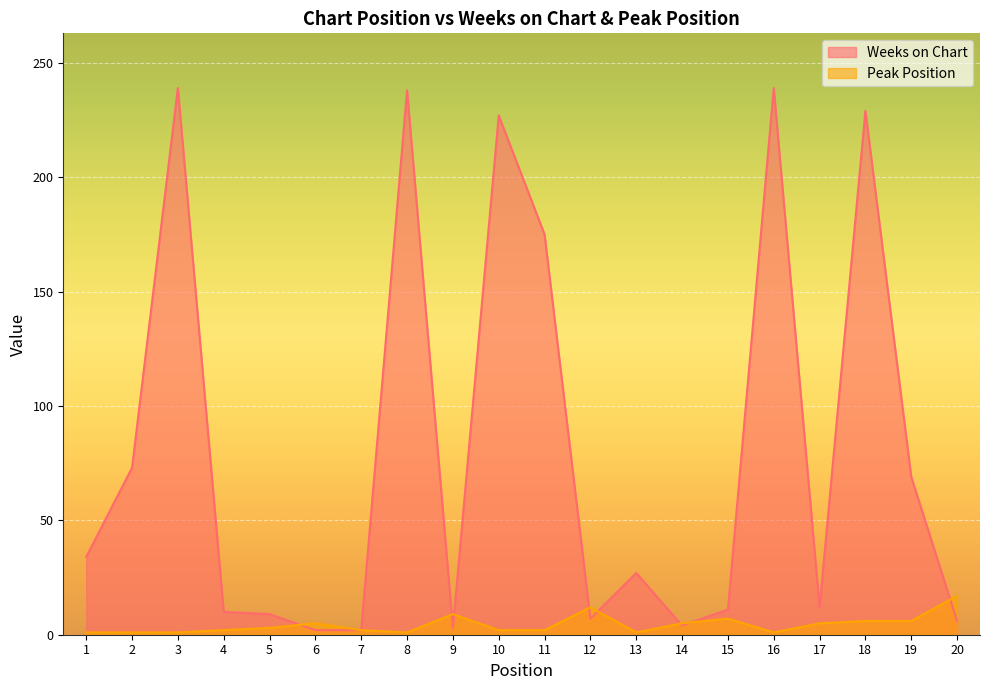

Which series has the largest total across all categories?

Weeks on Chart